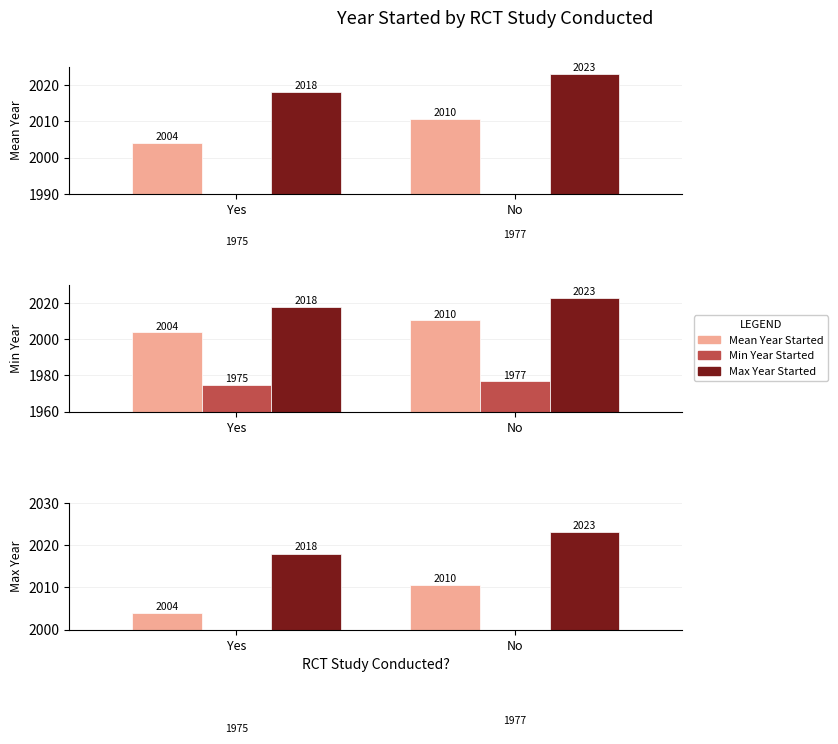

What is the difference between the Min Year Started values at Yes and No?

2.0